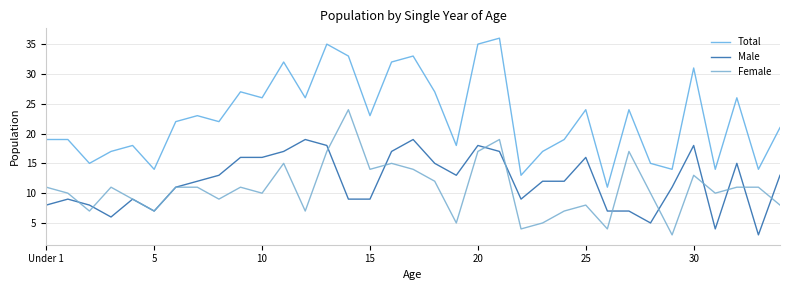

Is this an area chart (filled region under the line)?

No